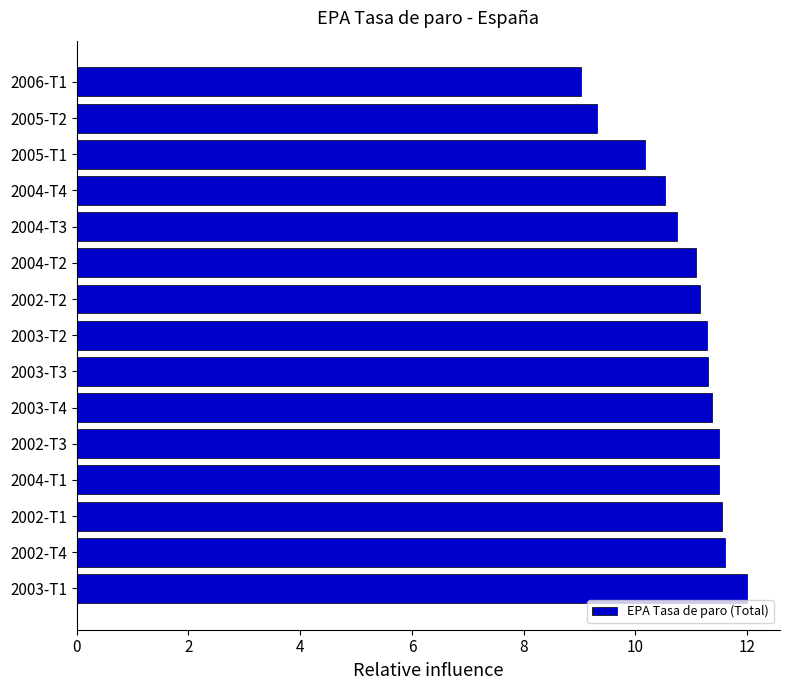

What is the difference between the second highest and minimum values?

2.6